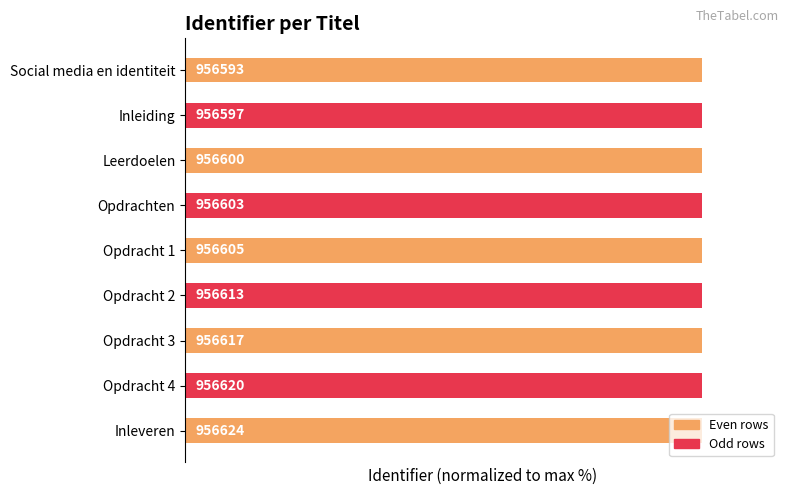

What is the value of the 9th bar from the left?

100.0